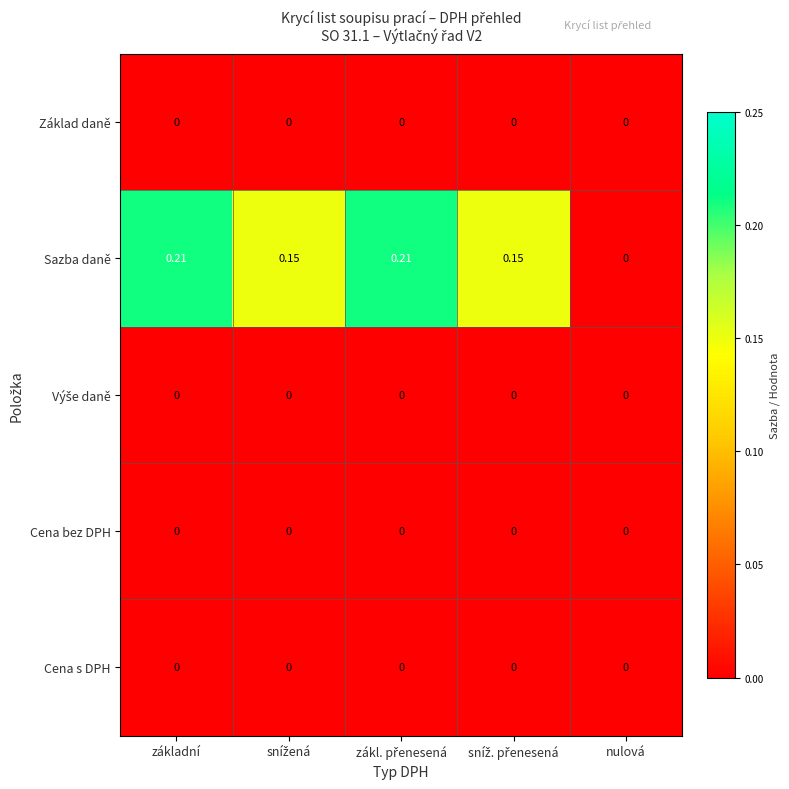

Which series has the largest total across all categories?

Sazba daně